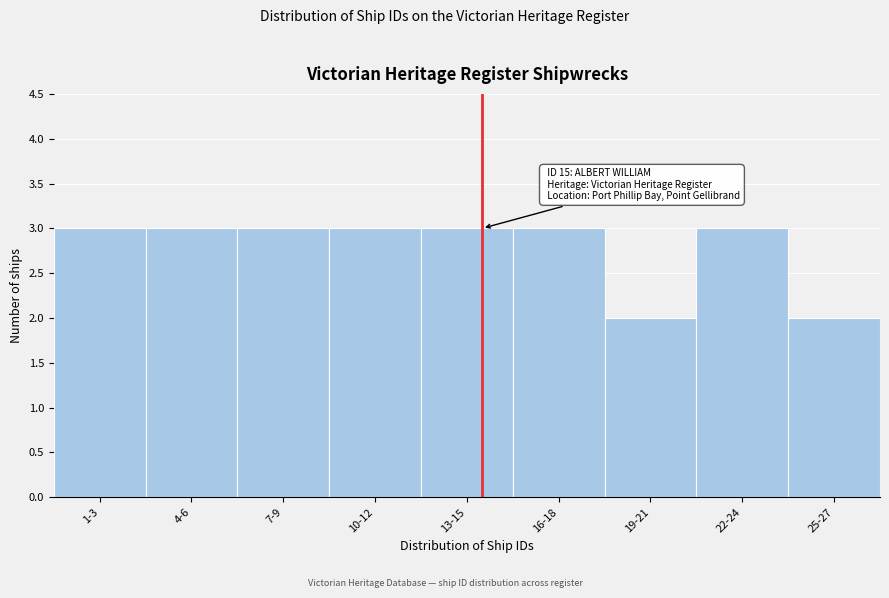

Reading right to left, what are all the values shown in this chart?

25-27=2	22-24=3	19-21=2	16-18=3	13-15=3	10-12=3	7-9=3	4-6=3	1-3=3